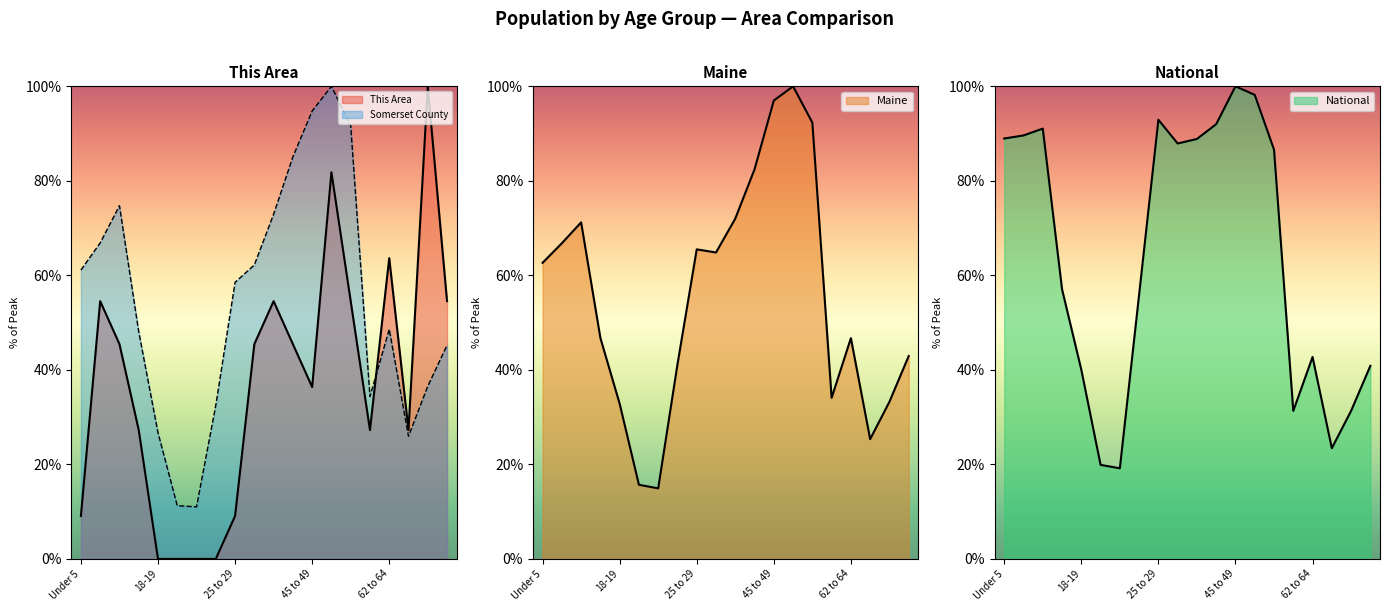

At how many categories does at least one series exceed 30?

17